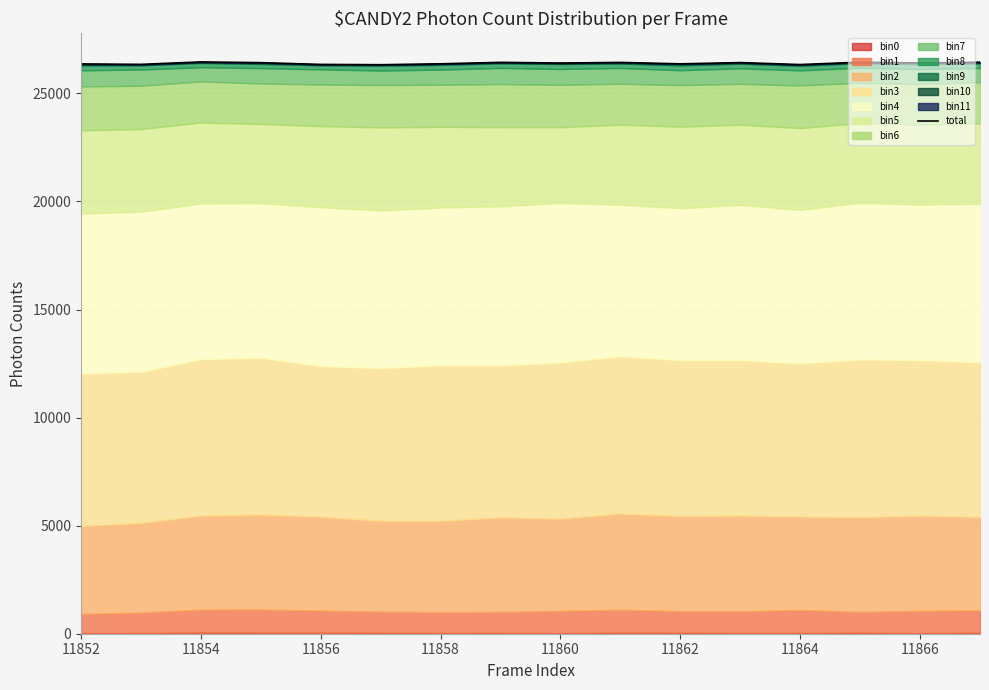

How many data points are above 26410?

7